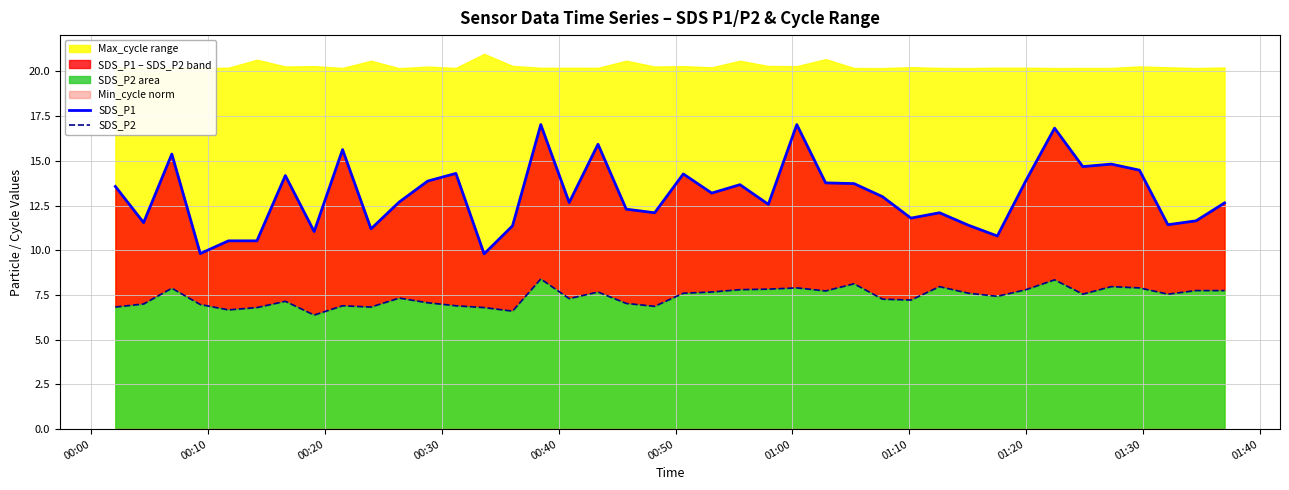

At which label does SDS_P1 first exceed 13?

00:00